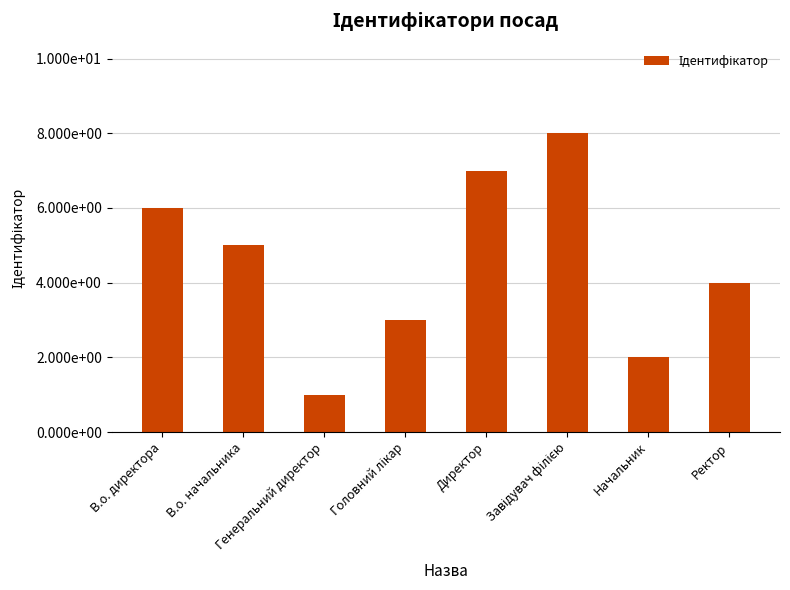

Which has a higher value, В.о. начальника or В.о. директора?

В.о. директора